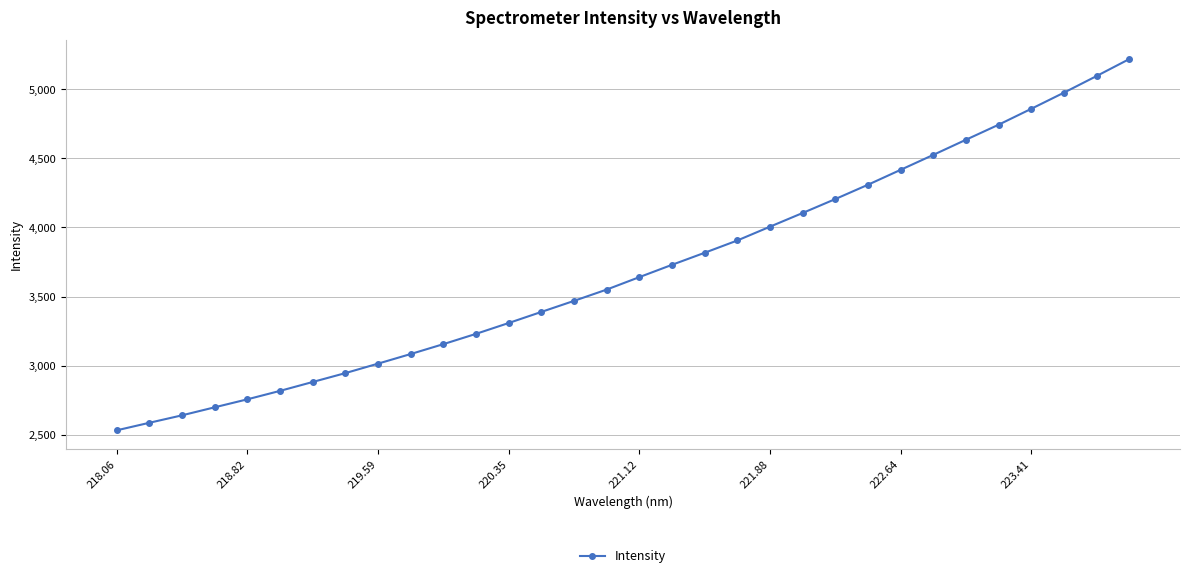

Count the number of values greater than 3640.

16